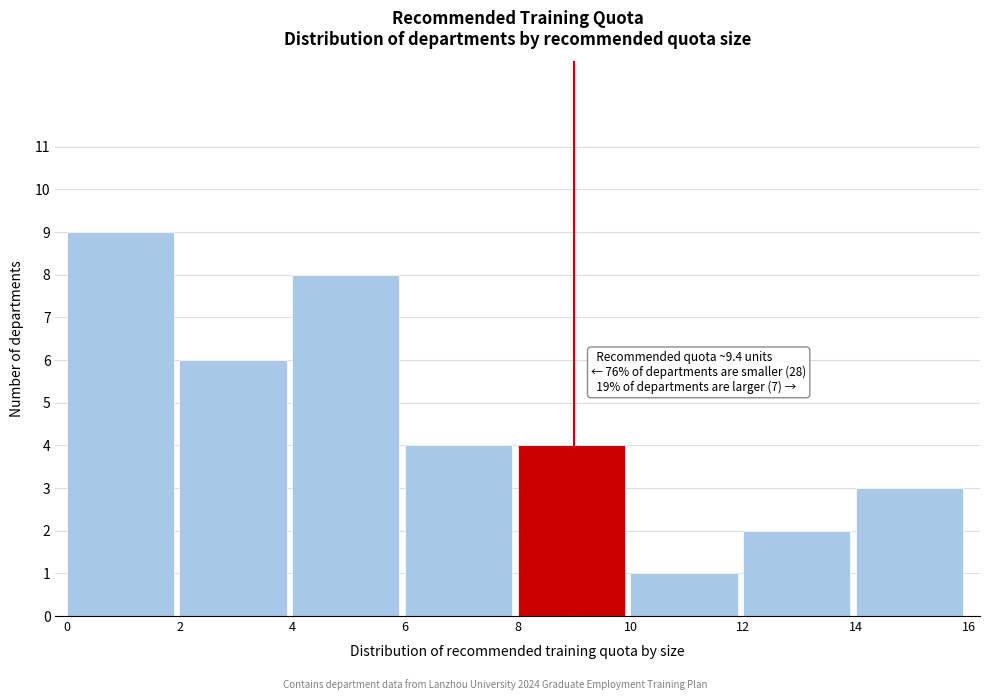

Over which range of the x-axis is the bar tallest?

0 to 2